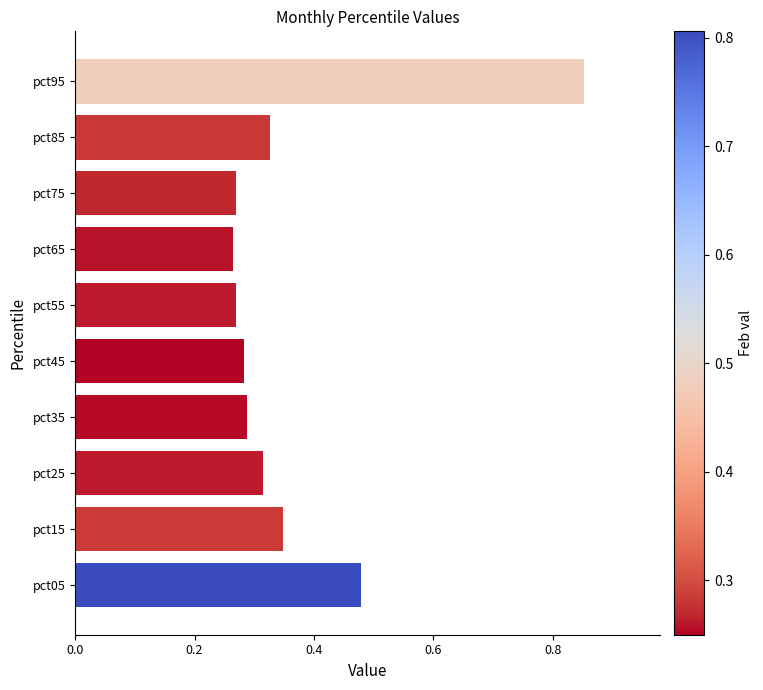

Which label corresponds to the largest value in the chart?

pct95